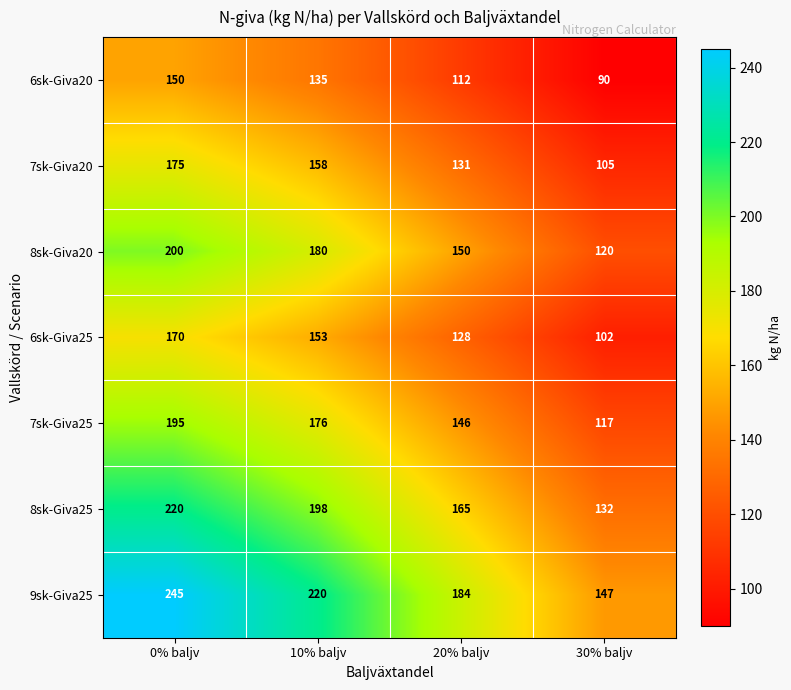

Reading left to right, transcribe all the data shown in this chart.

6sk-Giva20: 0% baljv=150	10% baljv=135	20% baljv=112	30% baljv=90
7sk-Giva20: 0% baljv=175	10% baljv=158	20% baljv=131	30% baljv=105
8sk-Giva20: 0% baljv=200	10% baljv=180	20% baljv=150	30% baljv=120
6sk-Giva25: 0% baljv=170	10% baljv=153	20% baljv=128	30% baljv=102
7sk-Giva25: 0% baljv=195	10% baljv=176	20% baljv=146	30% baljv=117
8sk-Giva25: 0% baljv=220	10% baljv=198	20% baljv=165	30% baljv=132
9sk-Giva25: 0% baljv=245	10% baljv=220	20% baljv=184	30% baljv=147